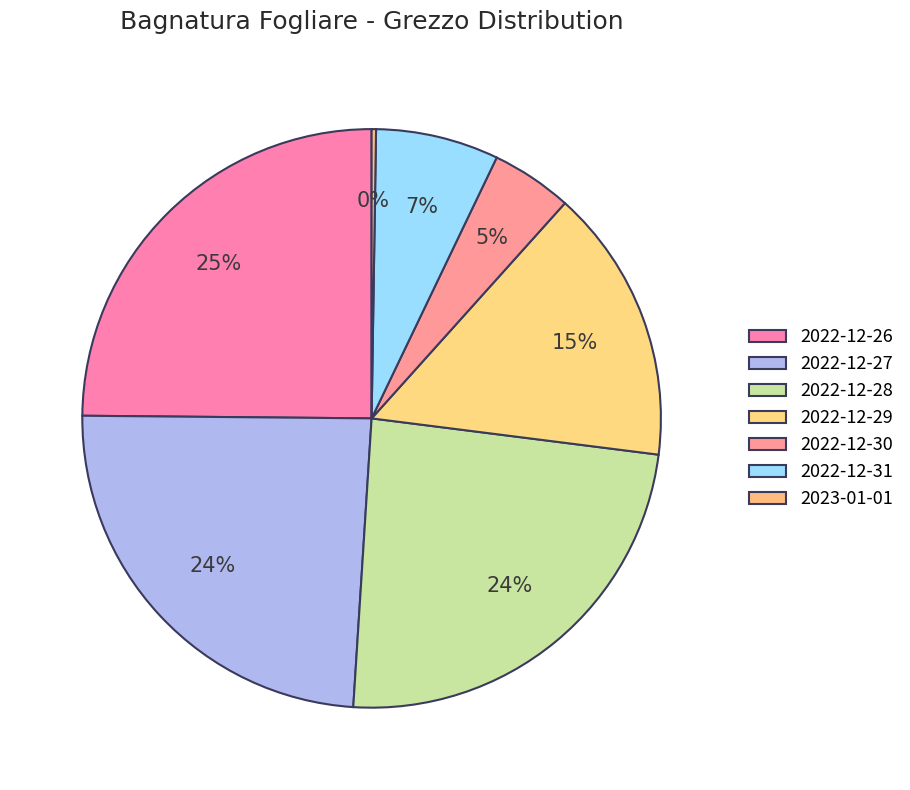

How many segments does this pie chart have?

7